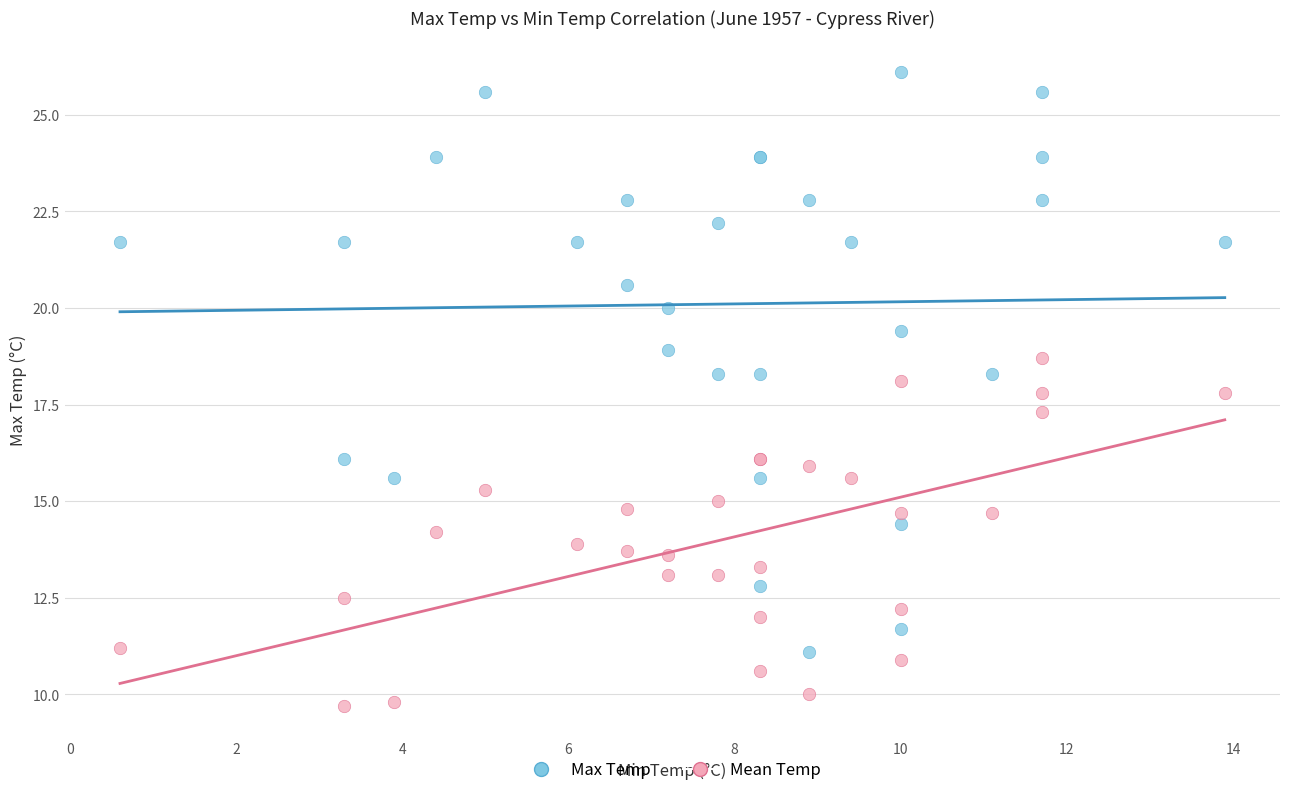

Which series reaches the maximum Y coordinate?

Max Temp